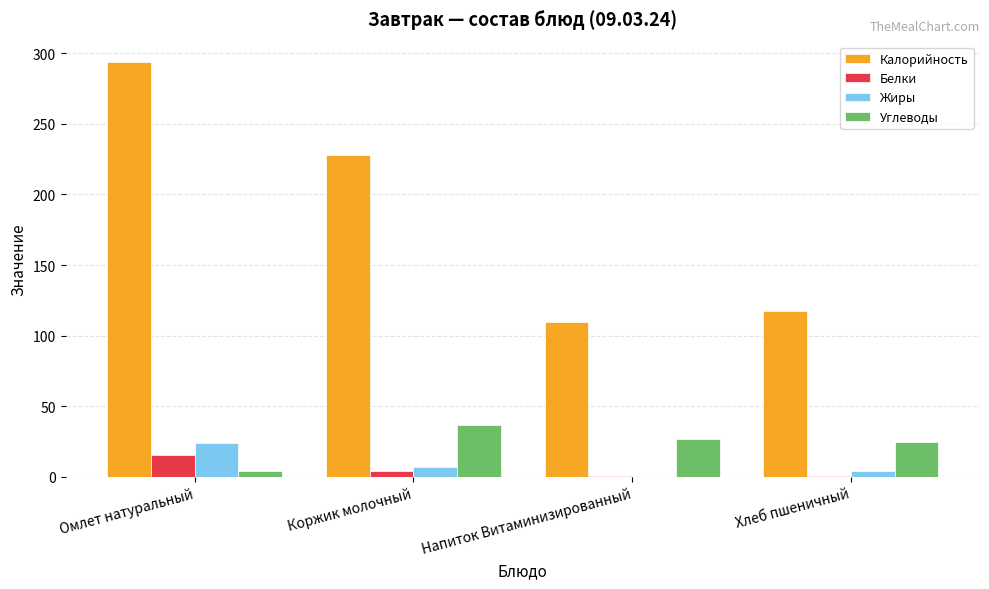

Which series has the largest total across all categories?

Калорийность